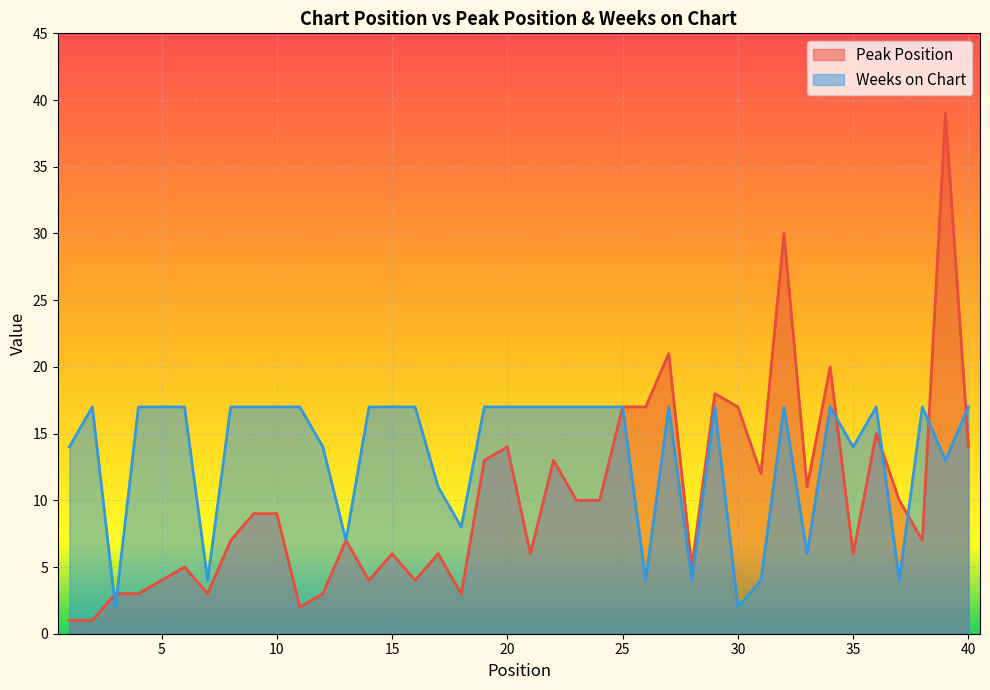

Is it true that Weeks on Chart equals 26 at 16?

False